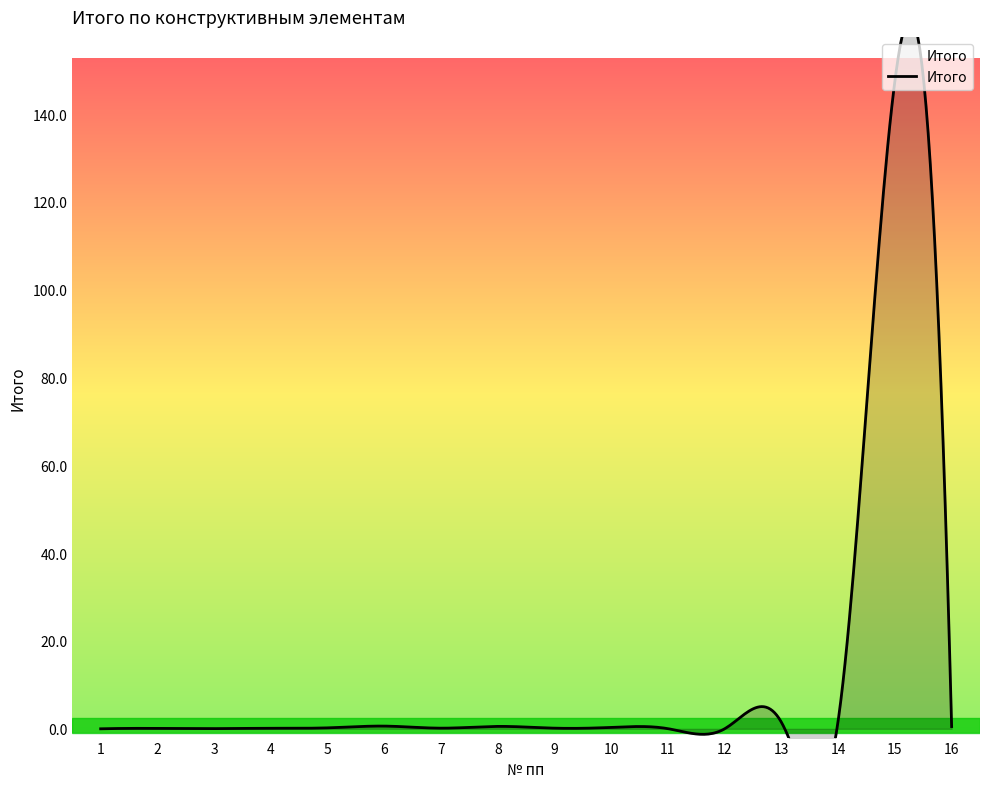

Does the chart display data point markers on the line(s)?

No